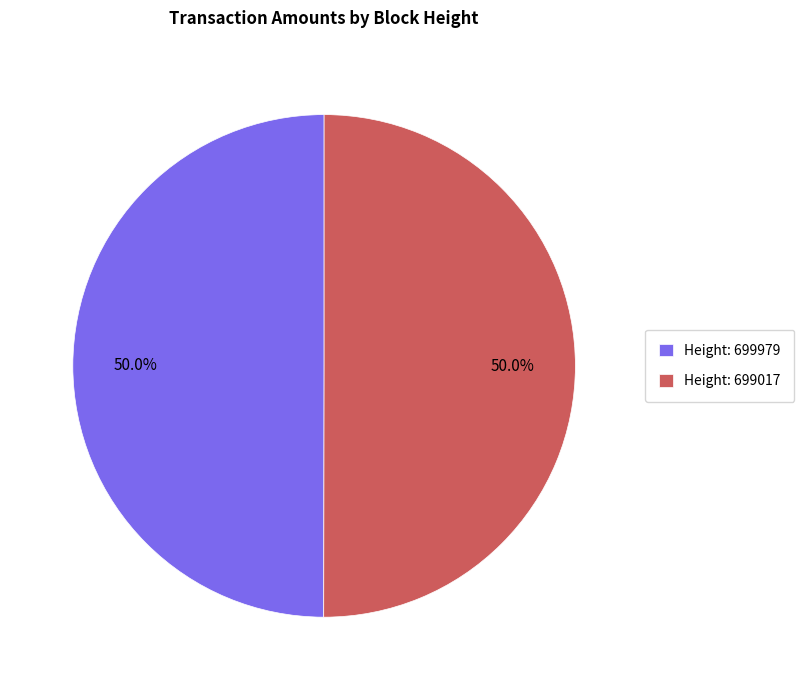

Approximately how many times larger is the value at Height: 699017 compared to Height: 699979?

1.0